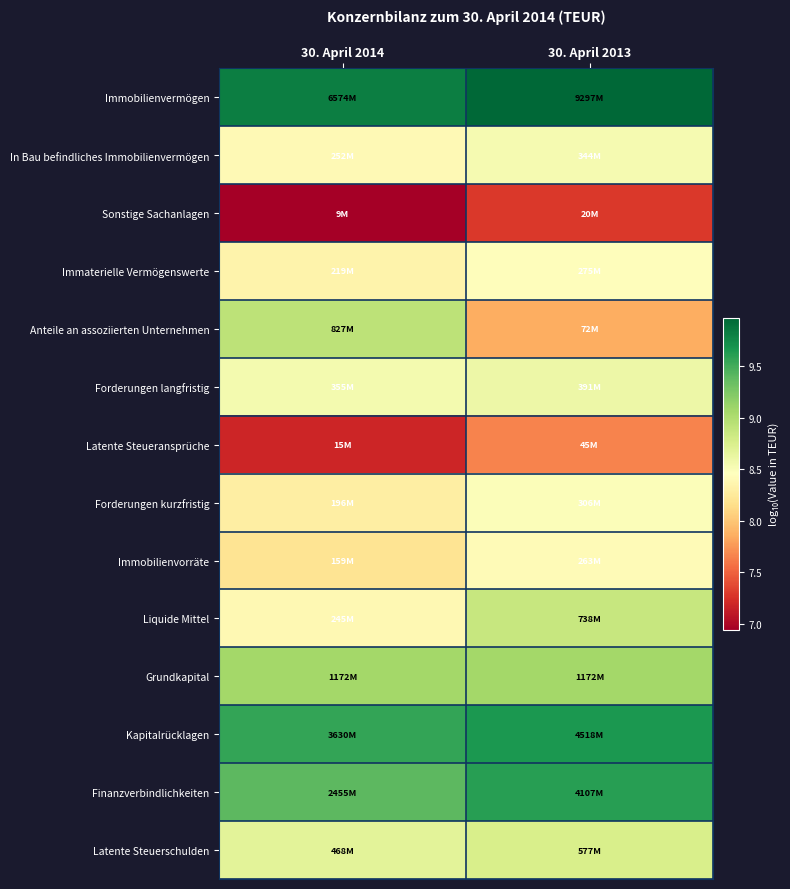

At which category is the sum across all series the highest?

30. April 2013